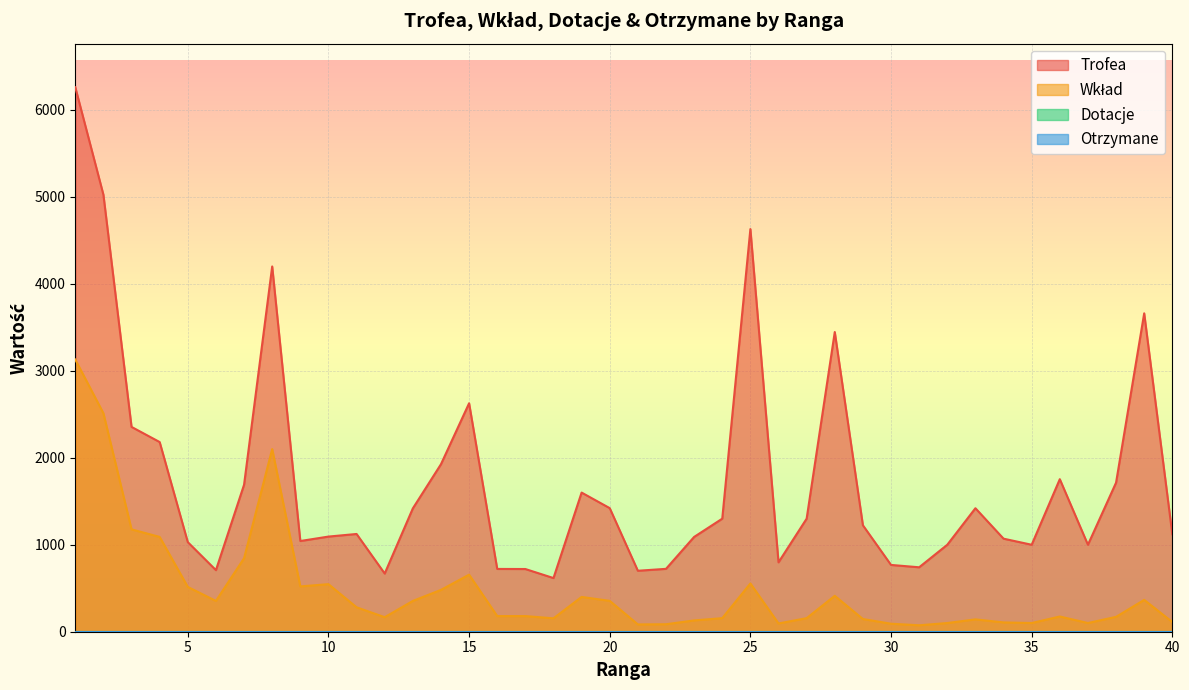

Between 29 and 6, which is larger?

29